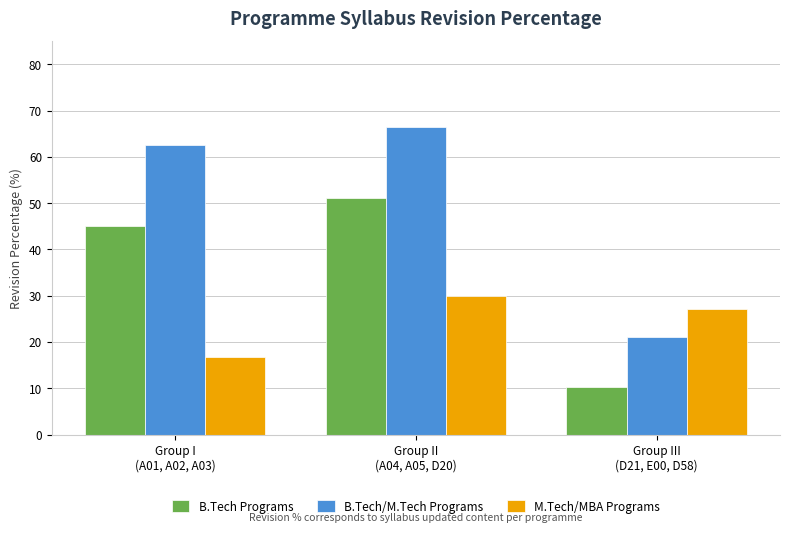

How many bars are there in total?

9